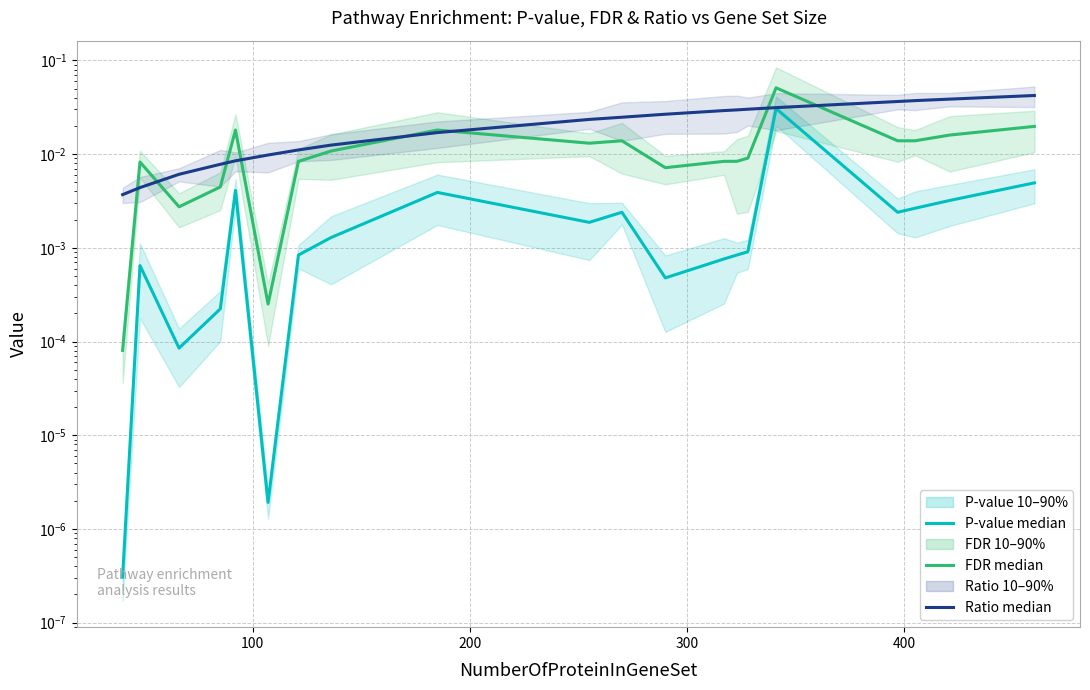

In P-value median, how many points are lower than both neighbors (excluding endpoints)?

5